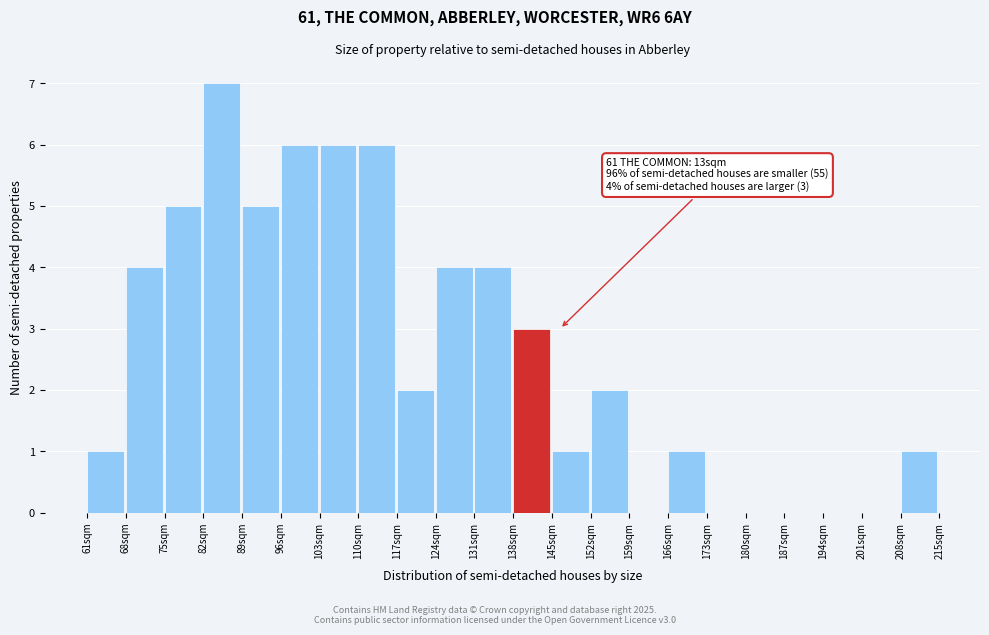

Over which range of the x-axis is the bar tallest?

82 to 89